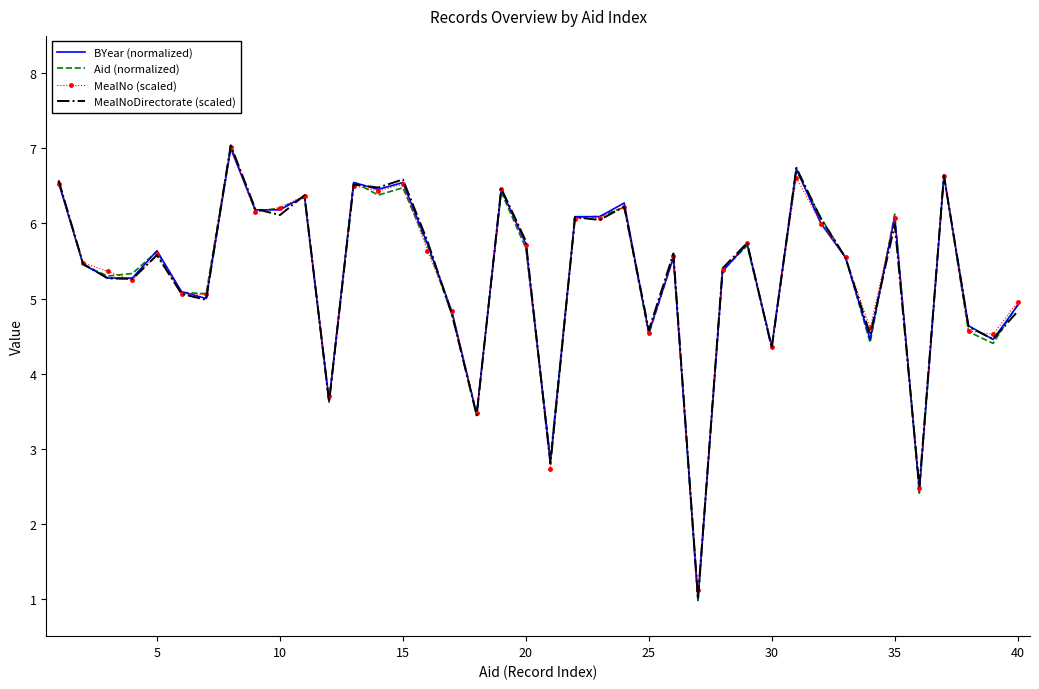

Which series has the widest spread of values?

Aid (normalized)